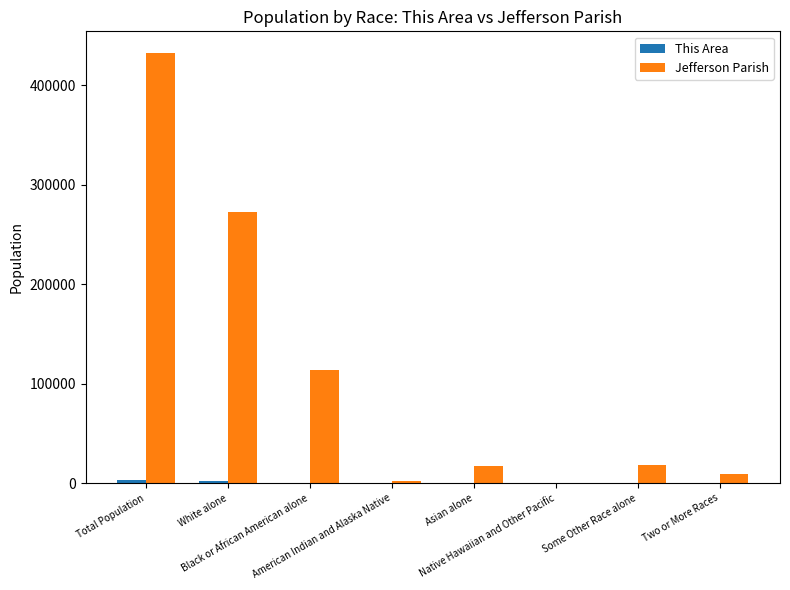

What is the total value across all series at Some Other Race alone?

18474